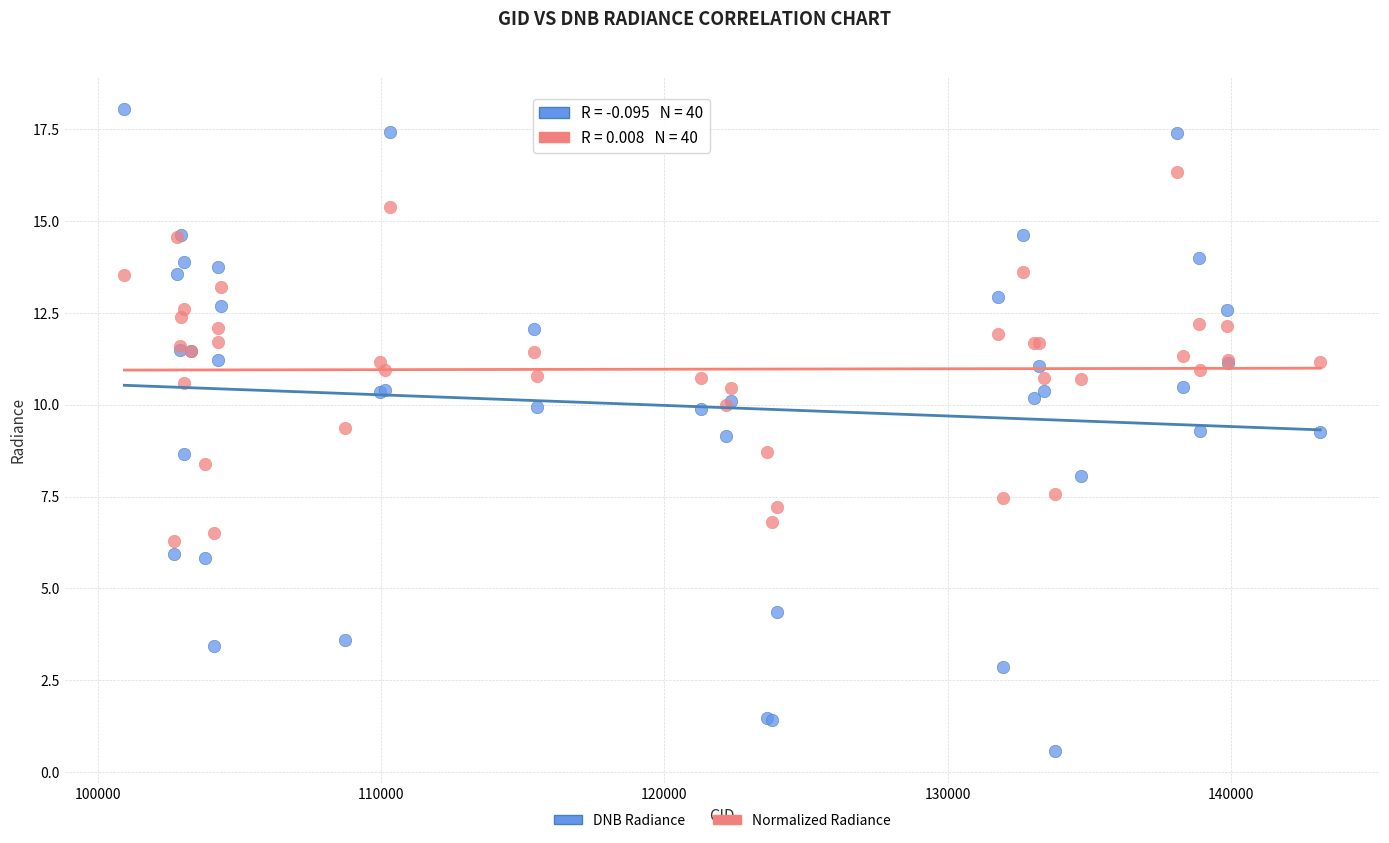

Which series reaches the minimum Y coordinate?

DNB Radiance